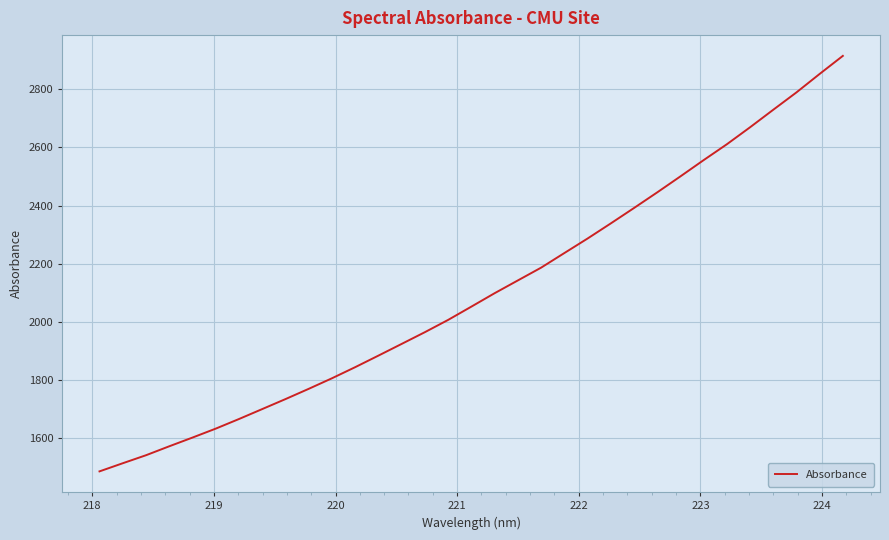

Is this an area chart (filled region under the line)?

No